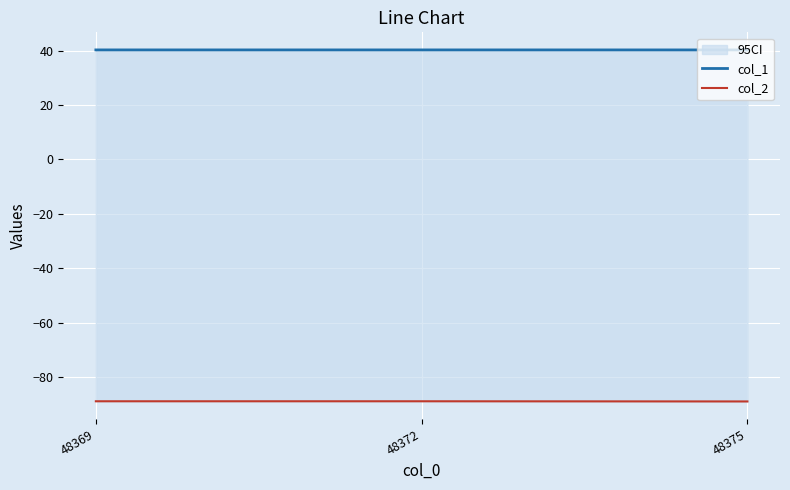

Count the number of data series in this chart.

2